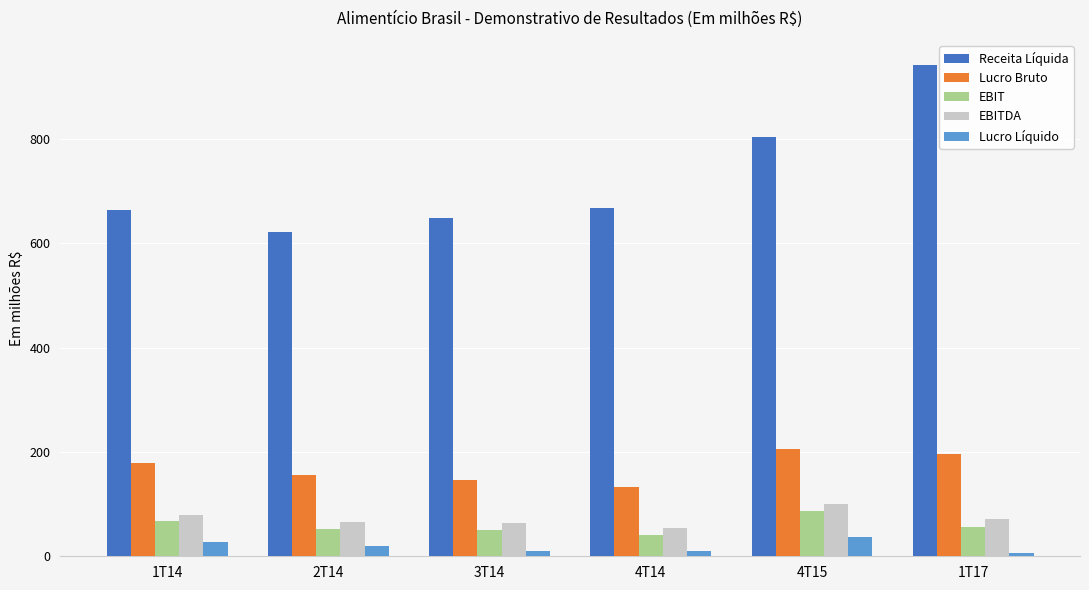

The value of Lucro Bruto at 1T14 is 178.6. True or false?

True